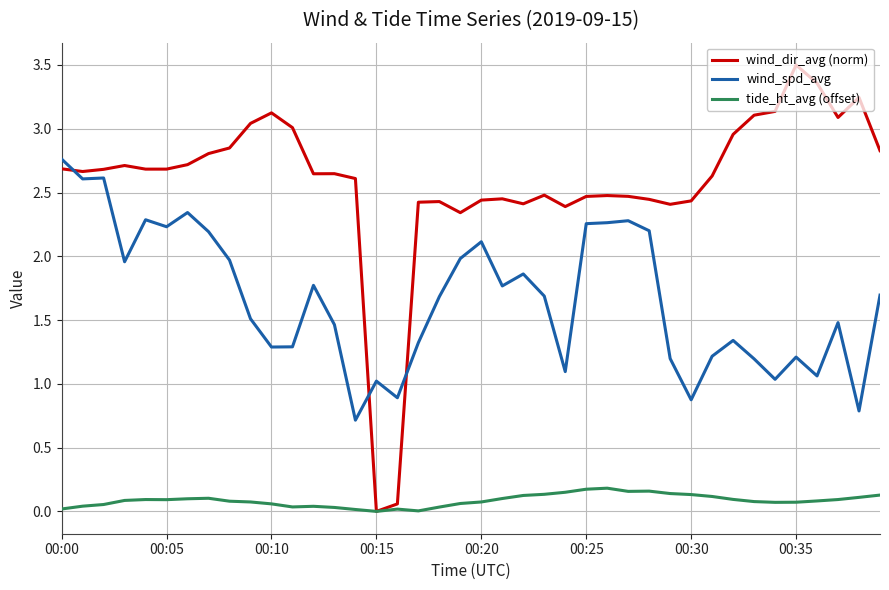

True or false: tide_ht_avg (offset) and wind_spd_avg intersect in this chart.

False